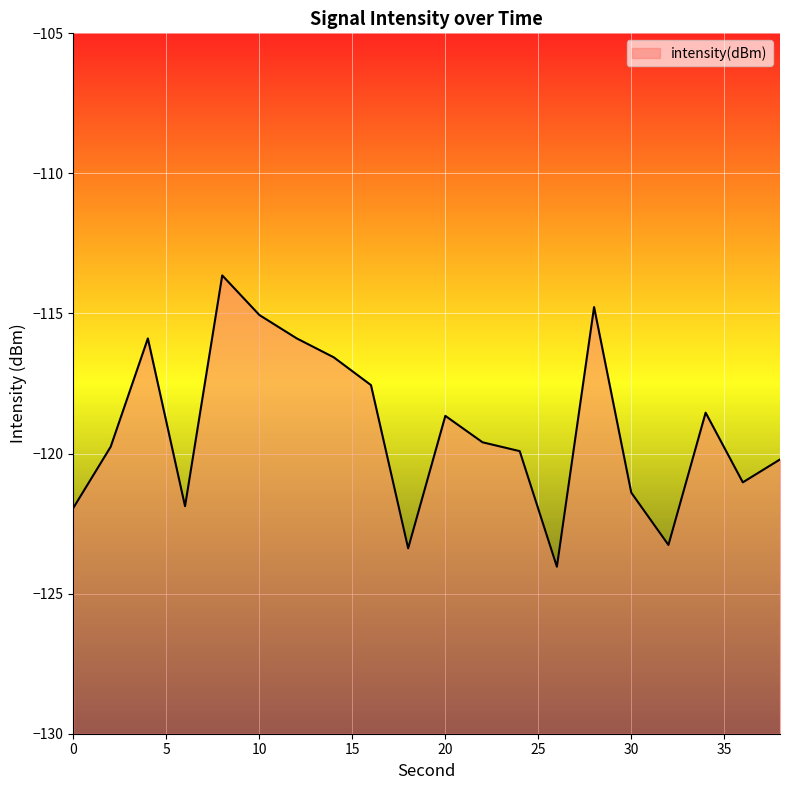

How many points are lower than both their immediate neighbors (excluding endpoints)?

5